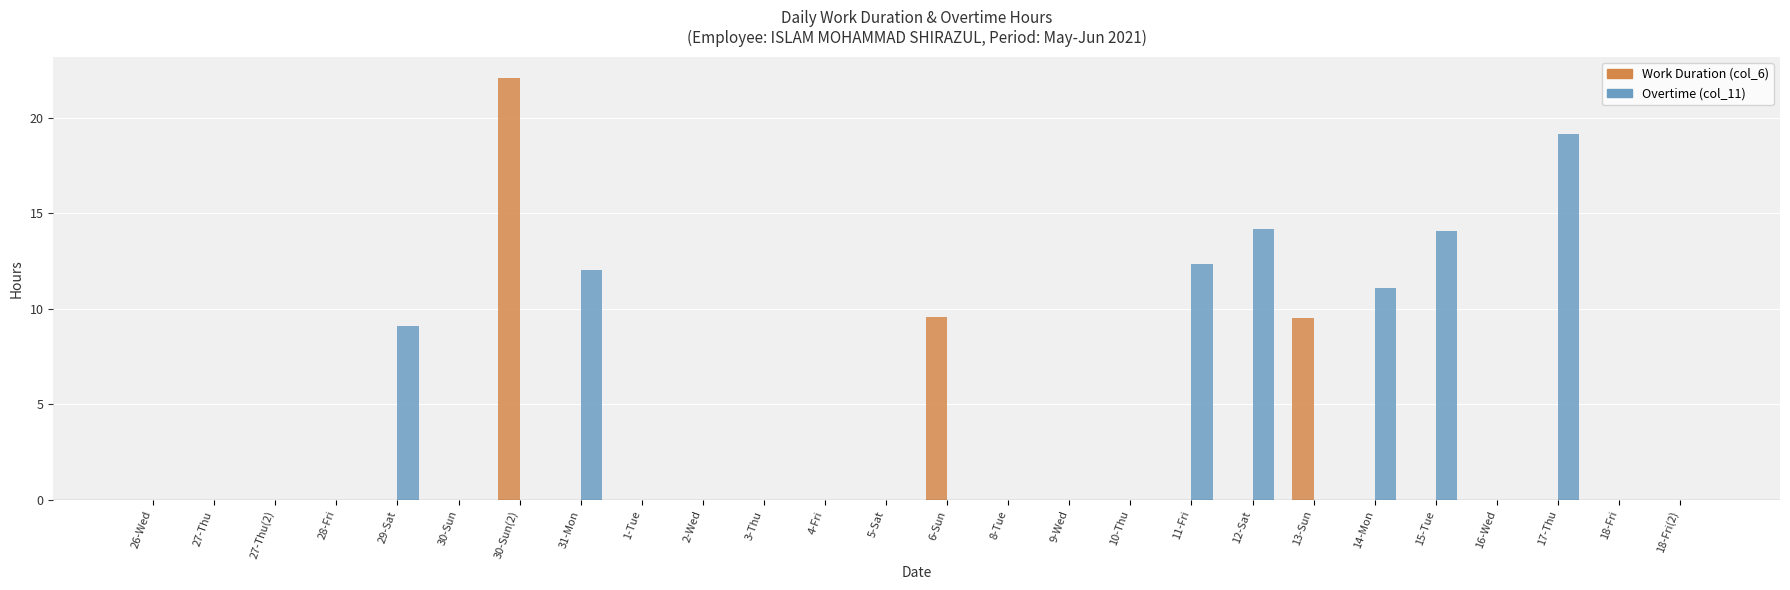

The Overtime (col_11) series shows 0.0 at 1-Tue. True or false?

True